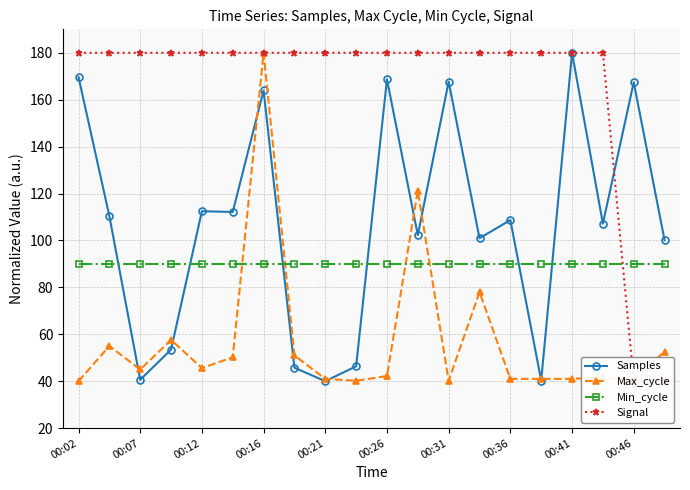

What is the lowest value of the Samples series?

40.0